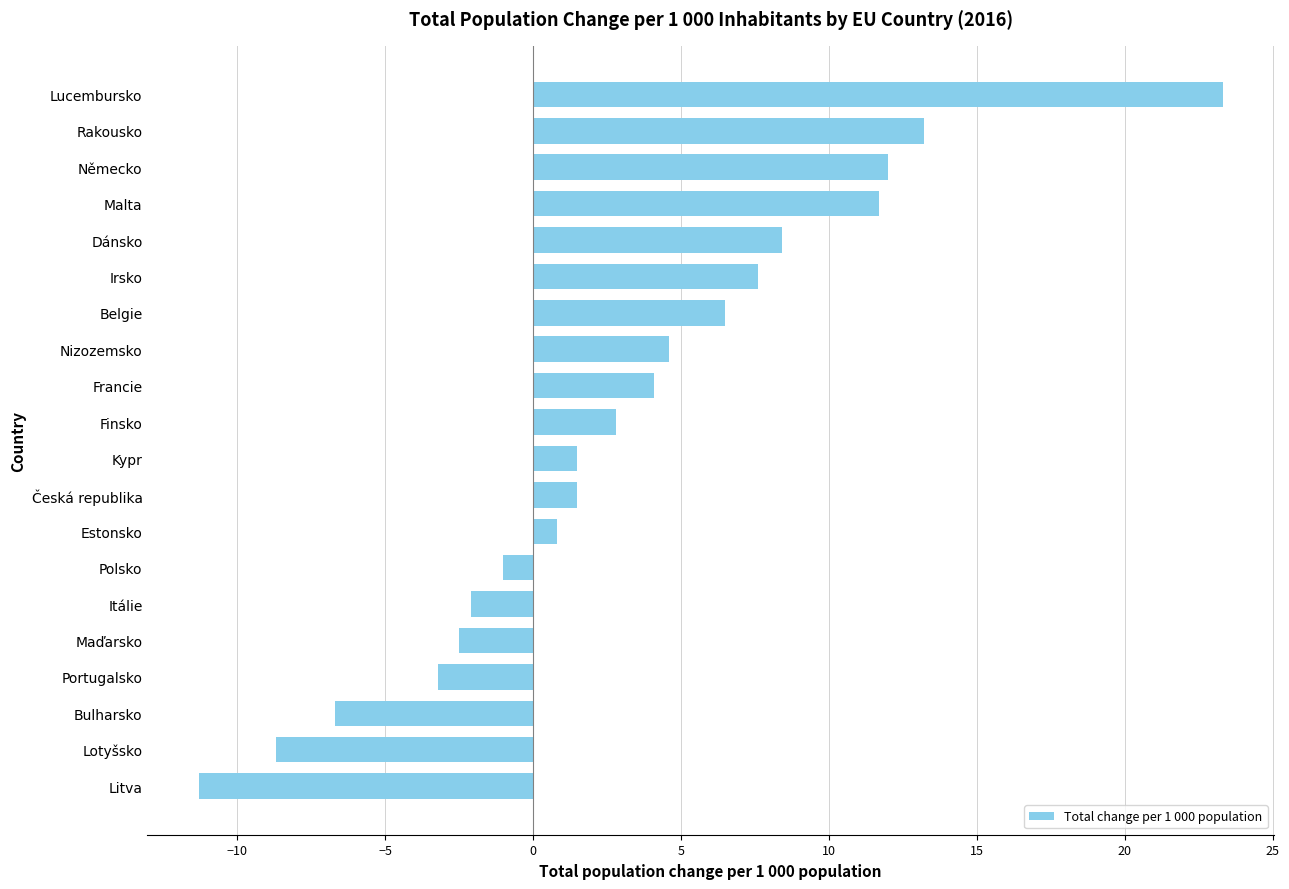

Which has a higher value, Kypr or Itálie?

Kypr